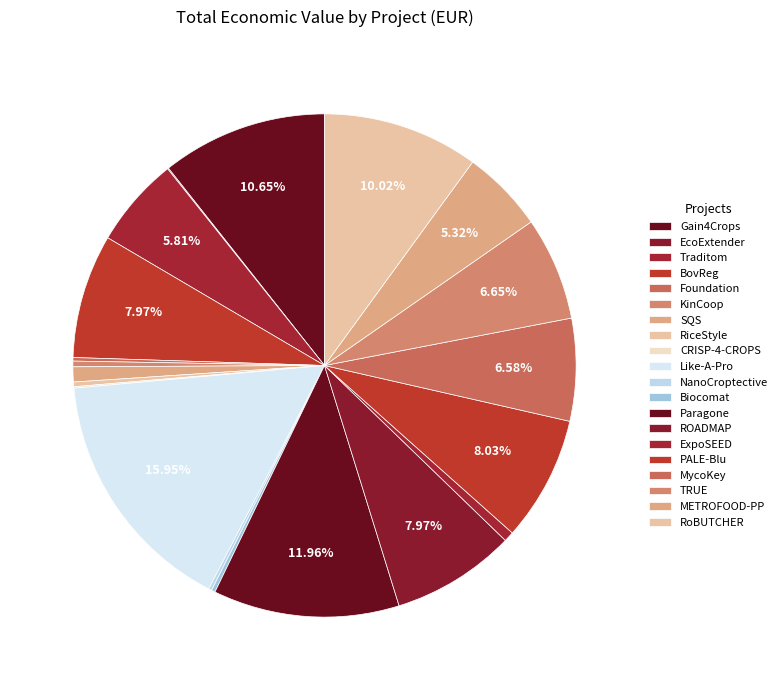

To the nearest percent, what is the difference between the MycoKey and EcoExtender slice percentages?

7%